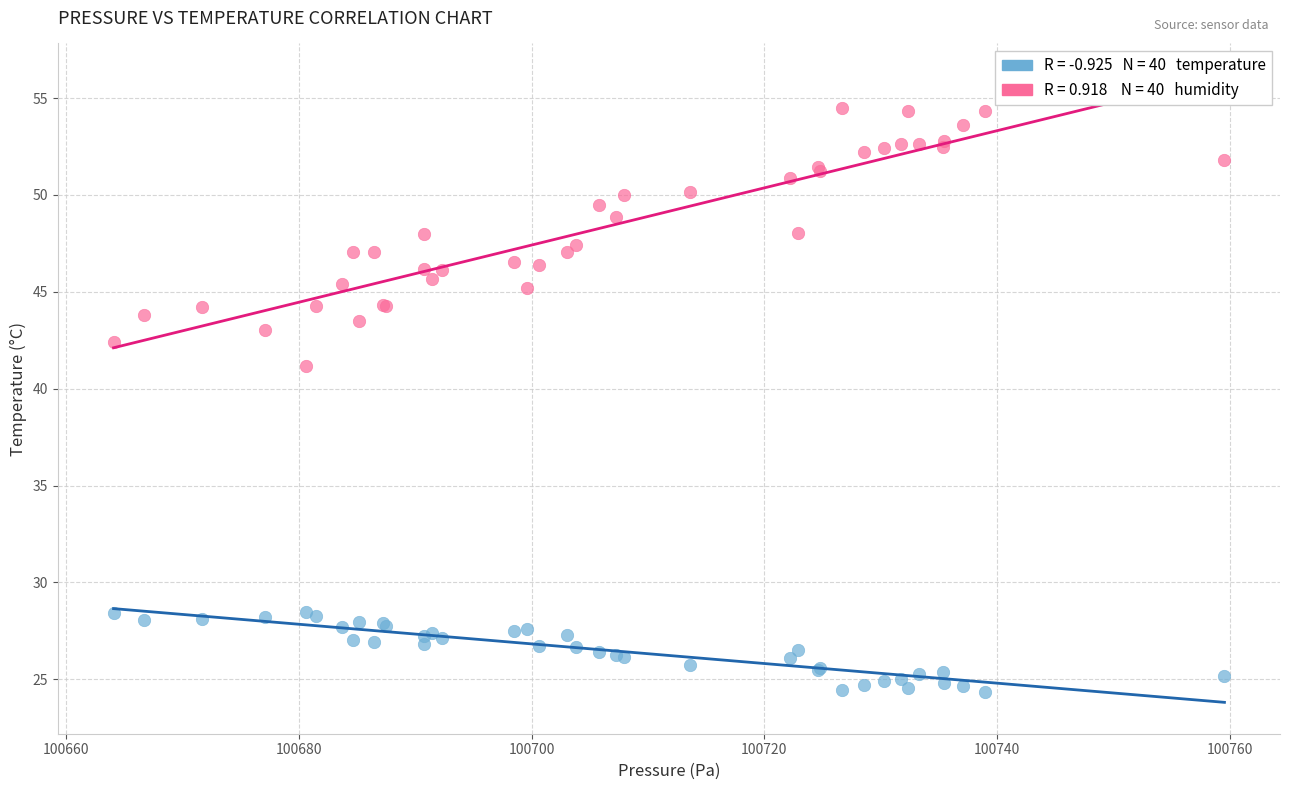

Across all series, what Y value is closest to 39?

41.2